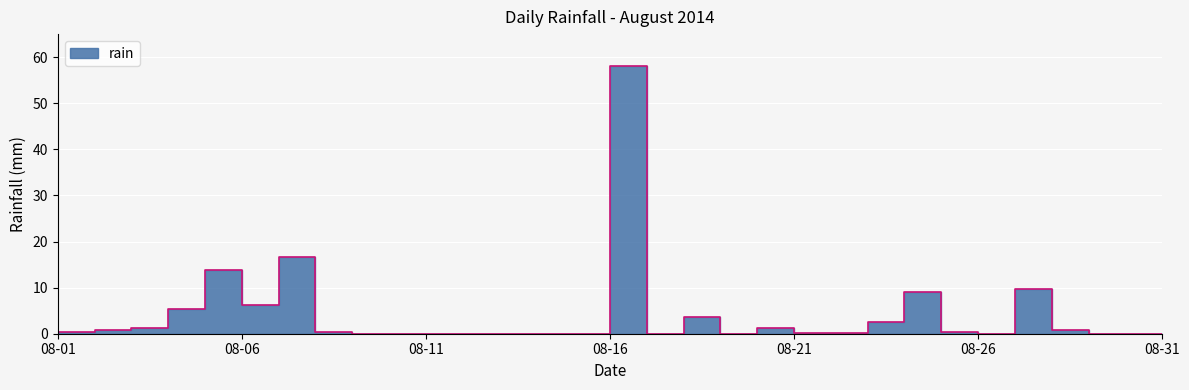

Does the chart display data point markers on the line(s)?

No